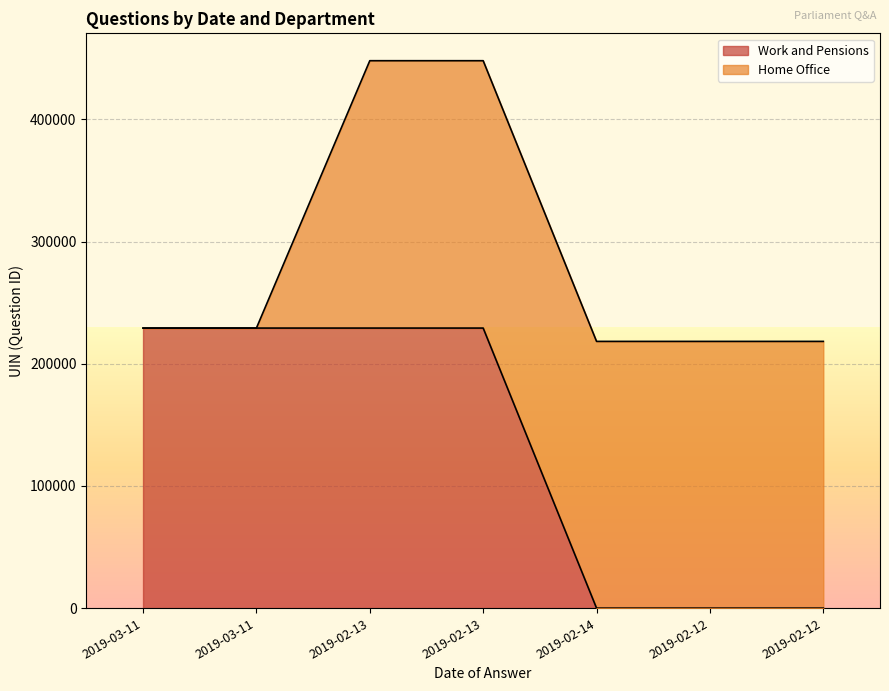

What is the maximum value shown in the chart?

229221